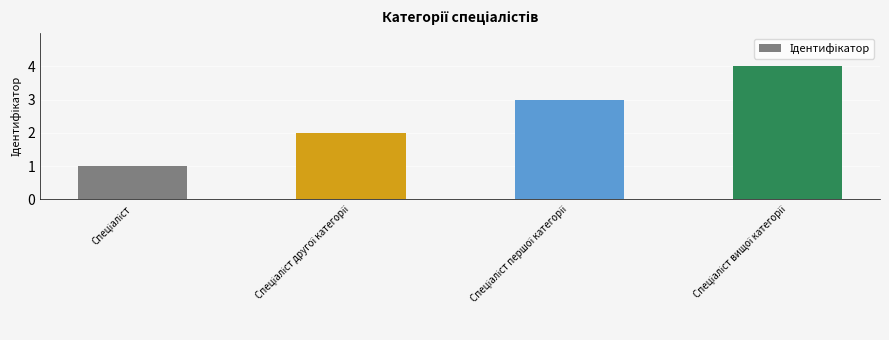

What is the greatest value displayed?

4